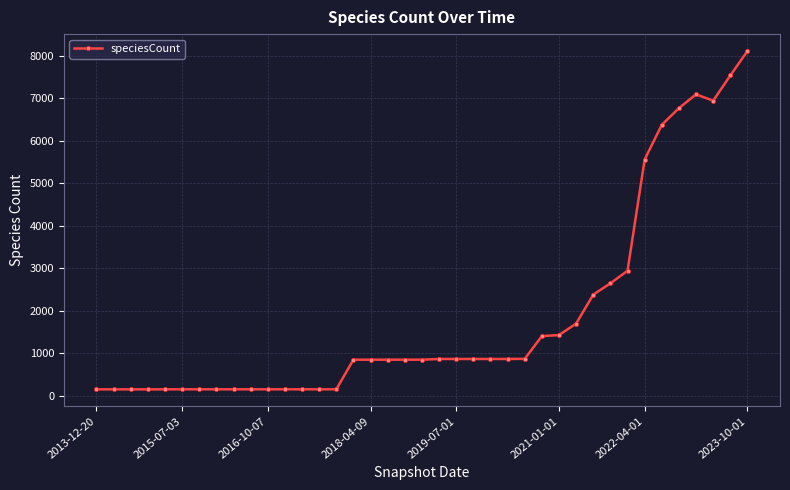

What is the value of the 34th point from the left?

6377